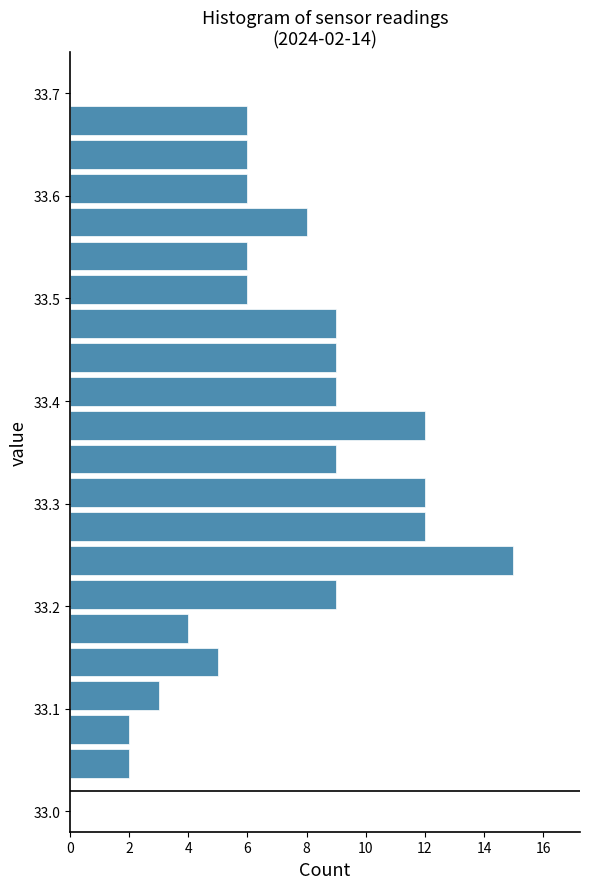

Read against the y-axis, roughly where is the centre of the longest bar?

33.24